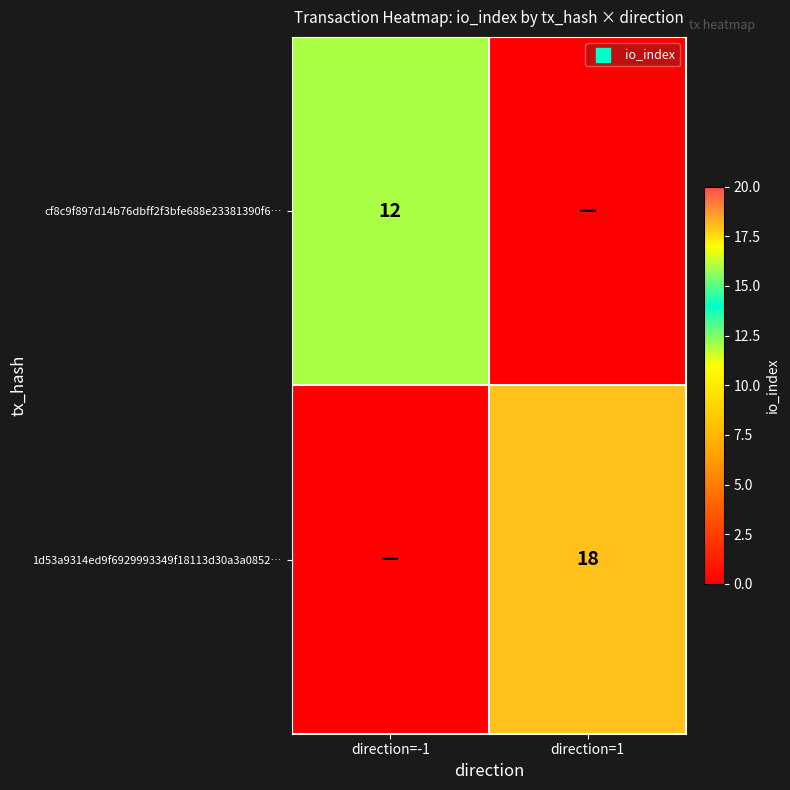

The value of cf8c9f897d14b76dbff2f3bfe688e23381390f6… at direction=-1 is 12. True or false?

True